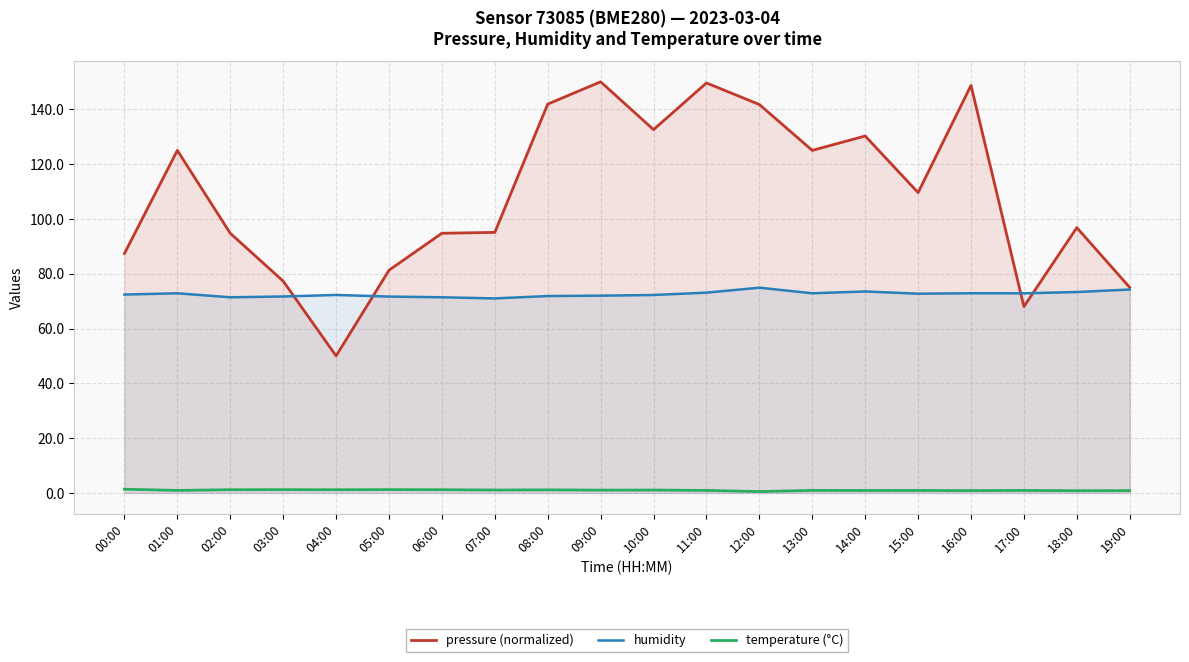

Between 03:00 and 00:00, which is larger?

00:00